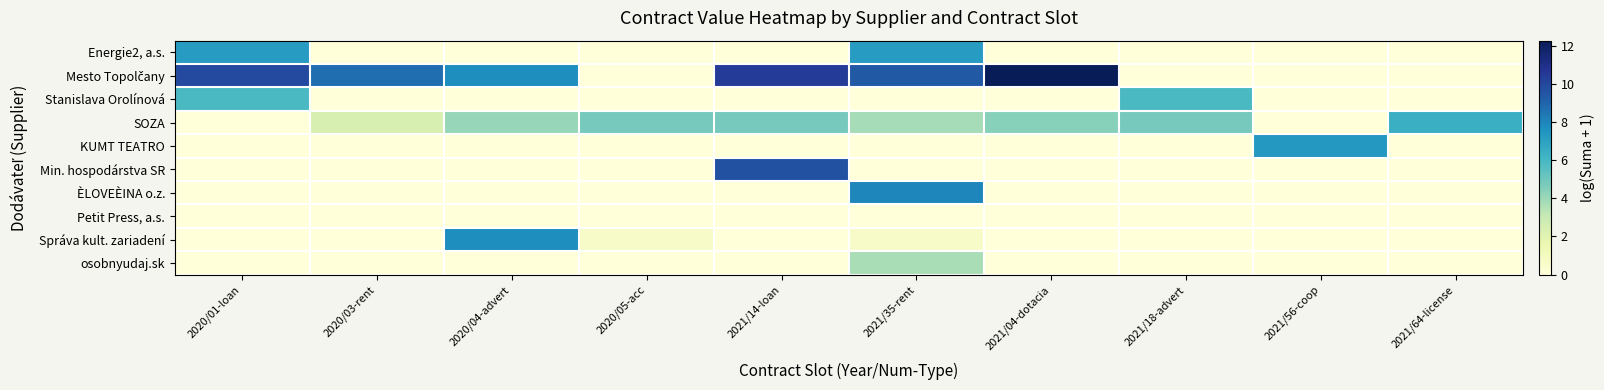

Between 2020/05-acc and 2021/56-coop, which series saw the biggest shift?

KUMT TEATRO